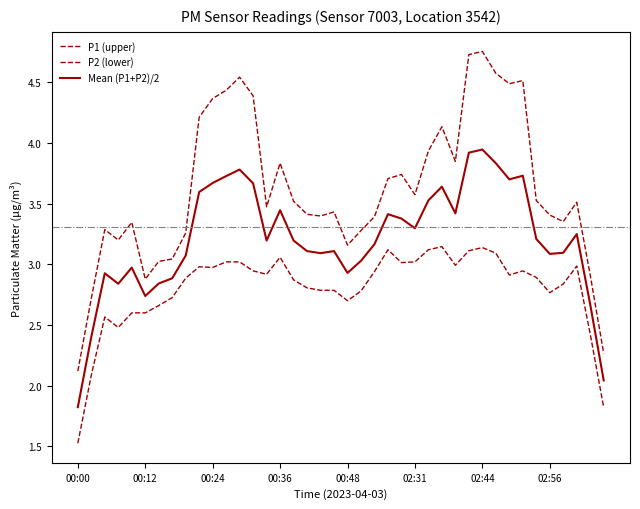

Does the chart display data point markers on the line(s)?

No